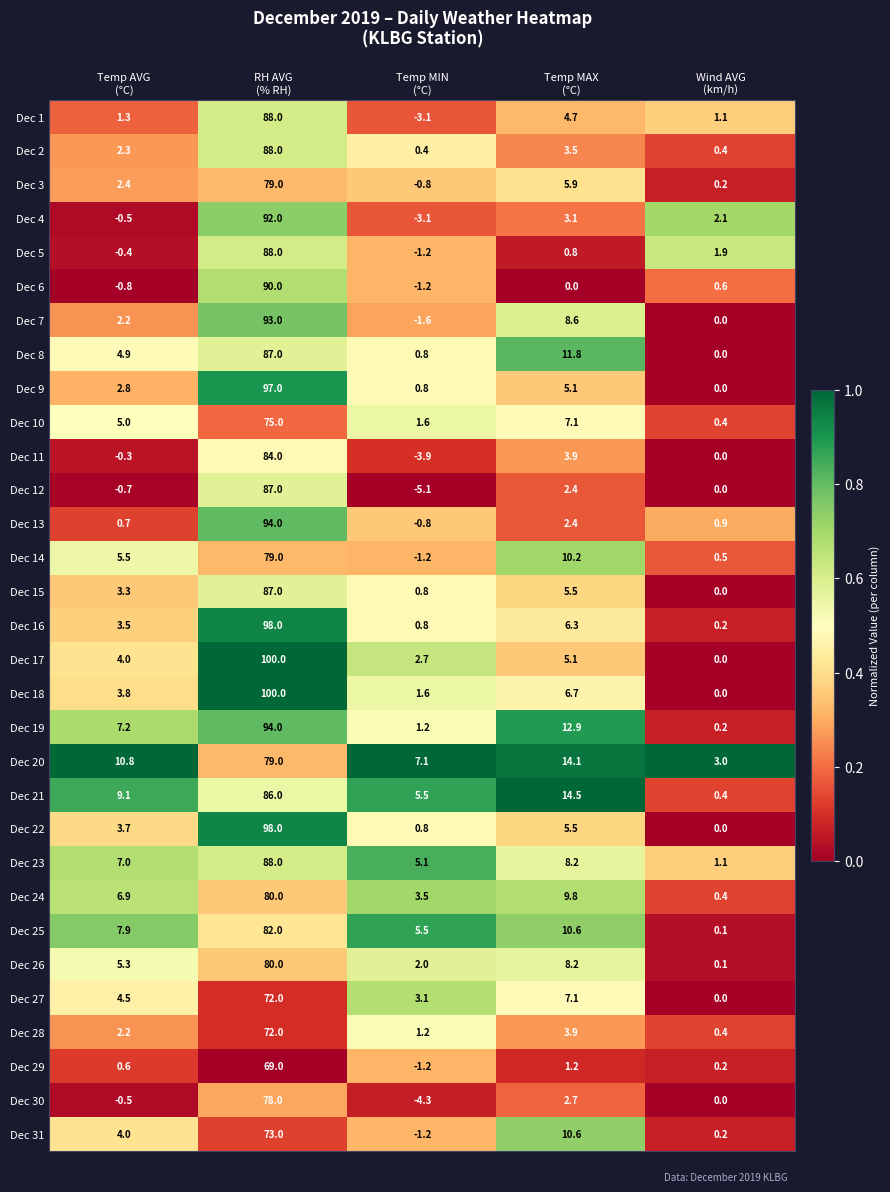

Which series changed the most between RH AVG
(% RH) and Temp MAX
(°C)?

Dec 17